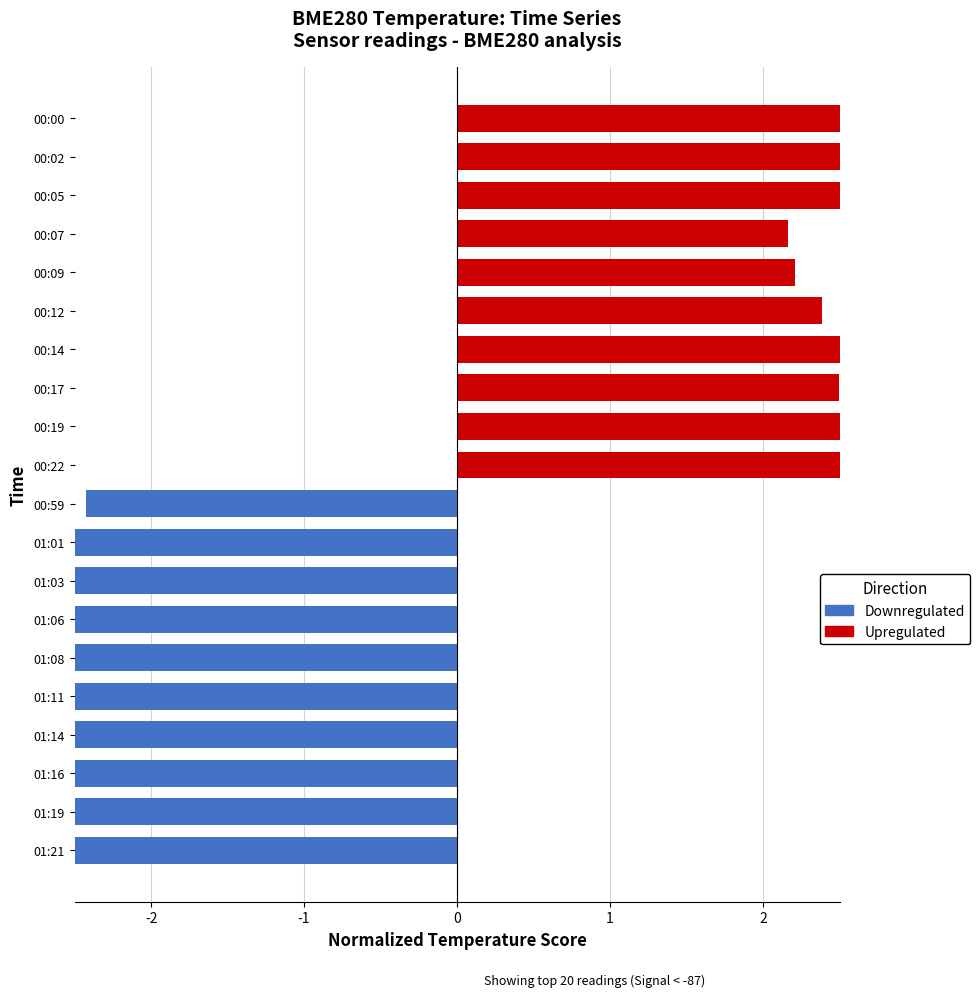

The chart shows a value of 1.0 at 00:09. True or false?

False